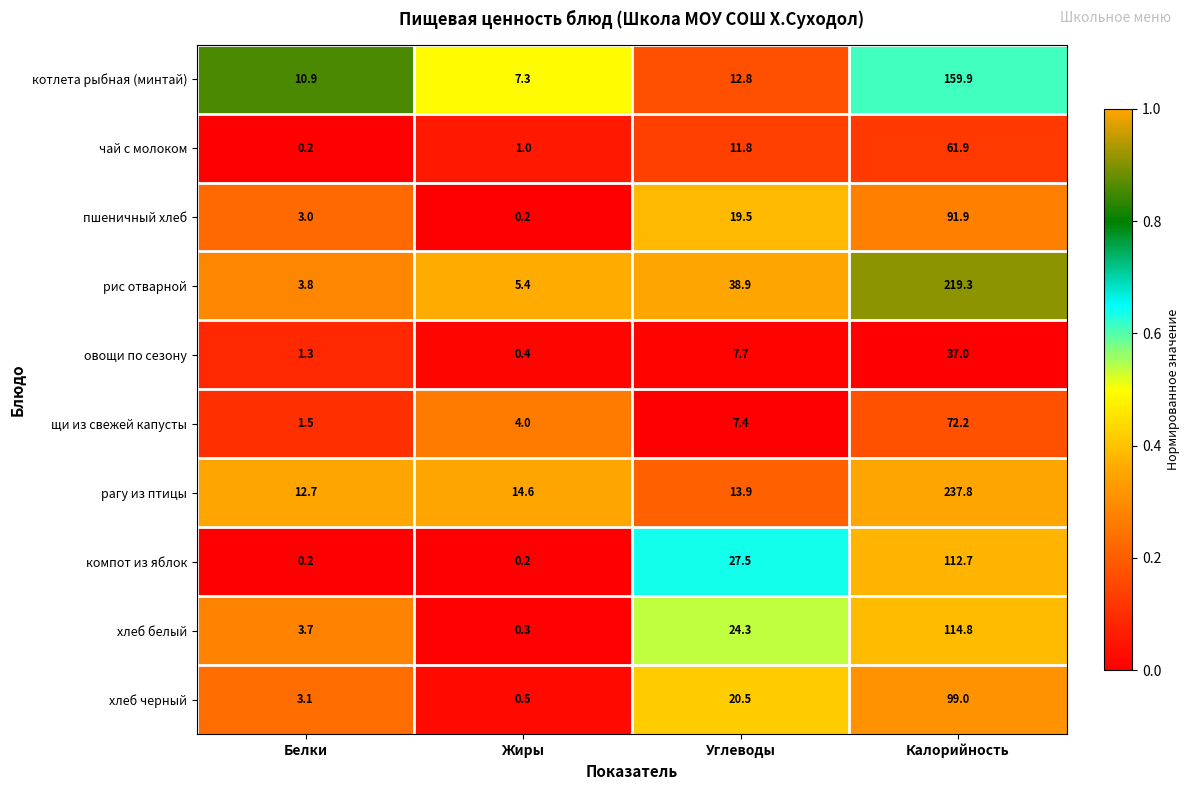

At which label does чай с молоком first exceed 11?

Углеводы